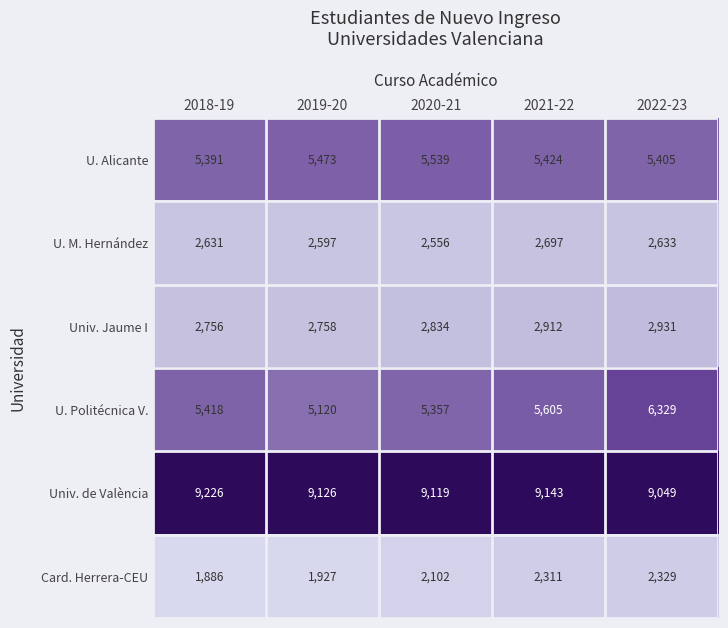

Which category has the highest value across all series?

2018-19